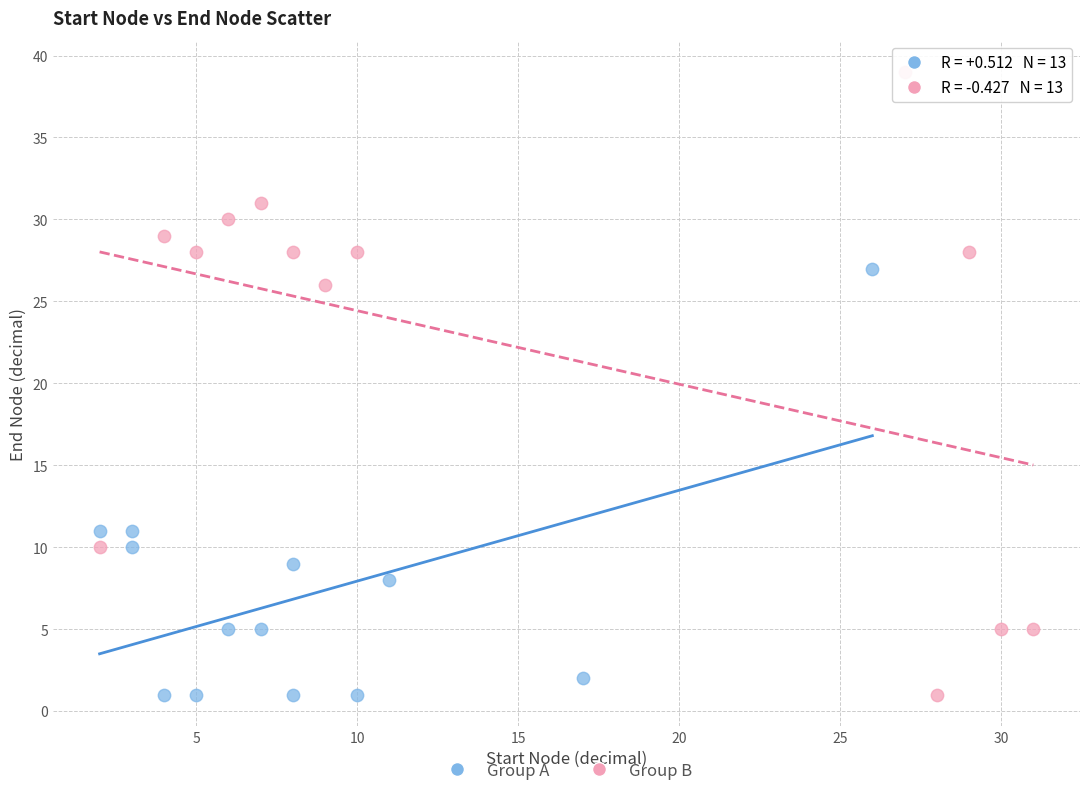

Which series has the widest spread of Y values?

Group B